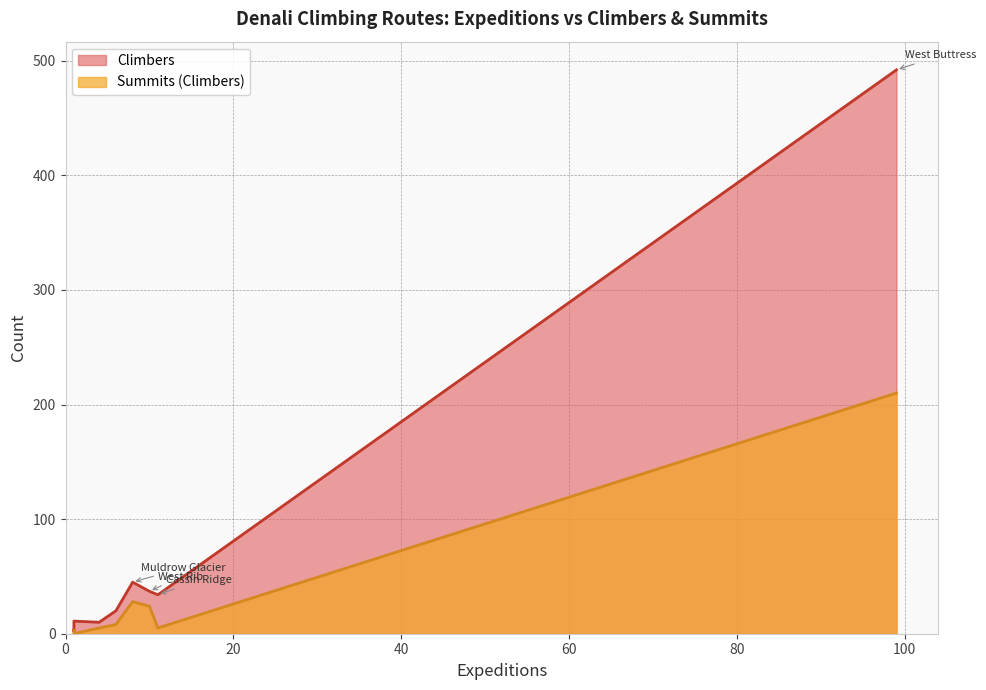

Rank the categories by Climbers value from lowest to highest.

East Buttress, Southwest Face, Pioneer Ridge, Wickersham Wall, South Face, Traleika Spur, South Buttress, Cassin Ridge, West Rib, Muldrow Glacier, West Buttress